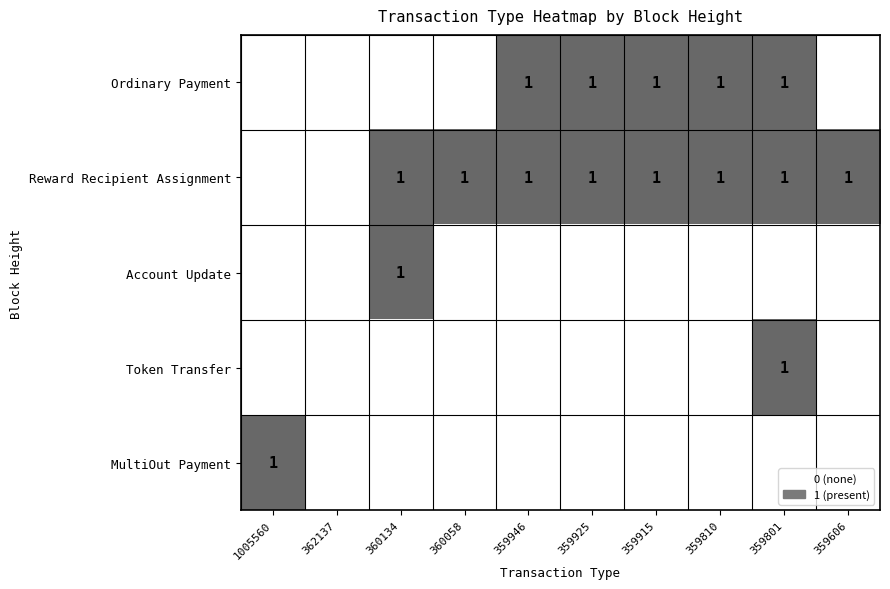

True or false: Account Update has a value of 0 at 360134.

False